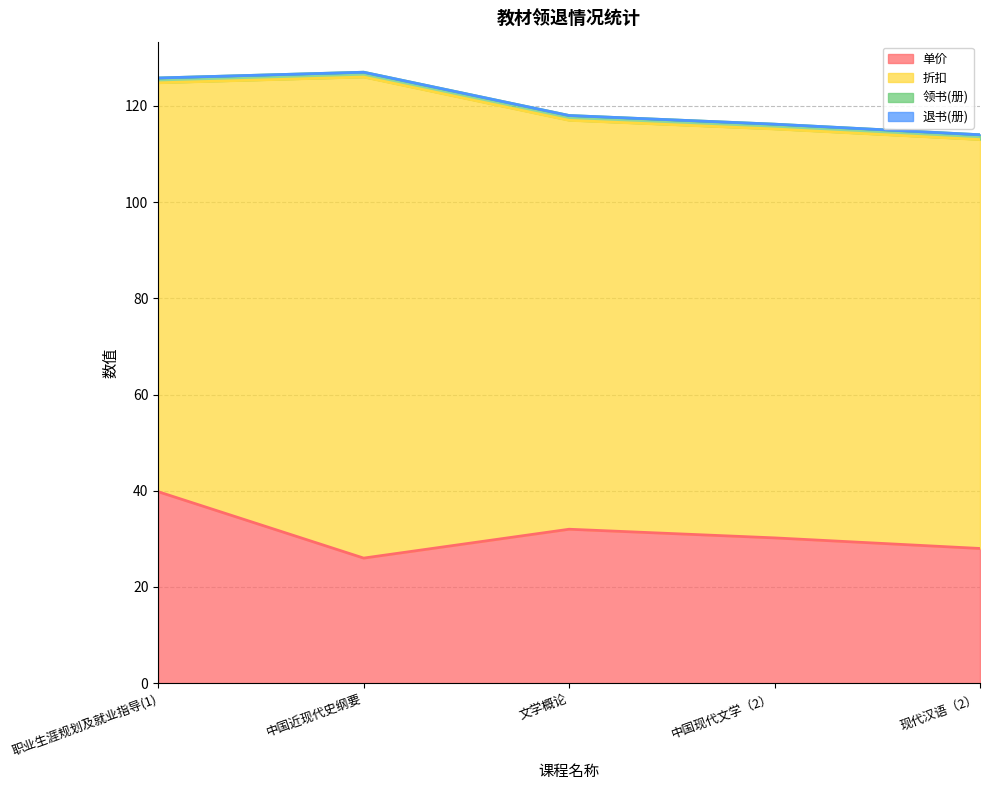

What is the label of the 1st point from the right?

现代汉语（2）